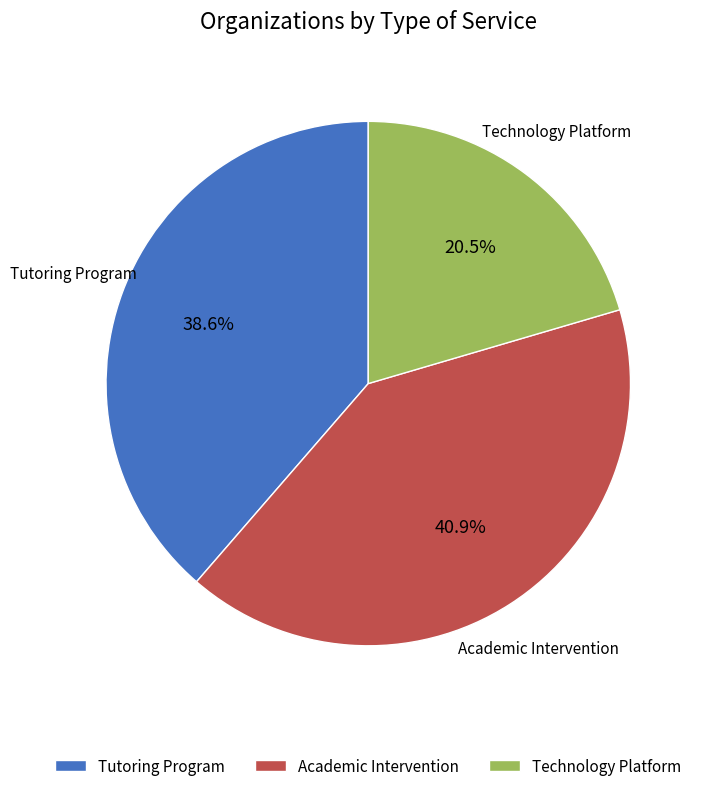

Which slice is the smallest?

Technology Platform